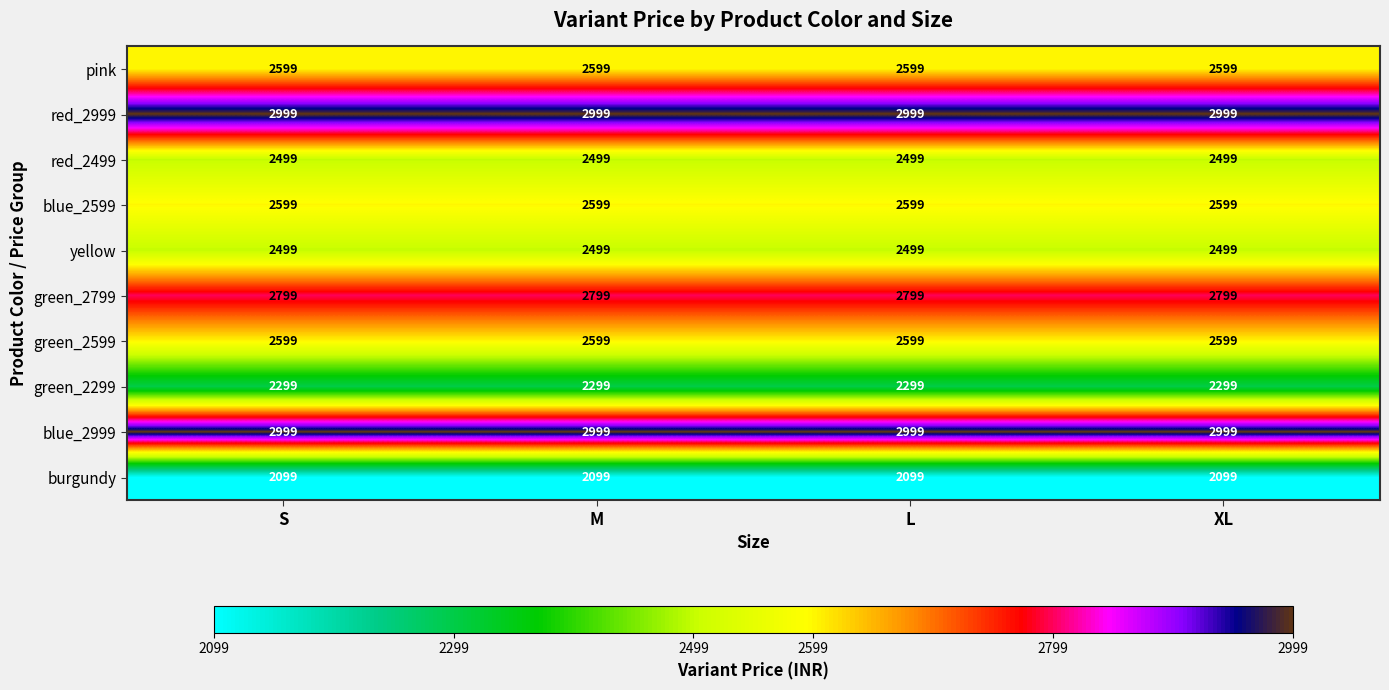

What is the total value across all series at XL?

25990